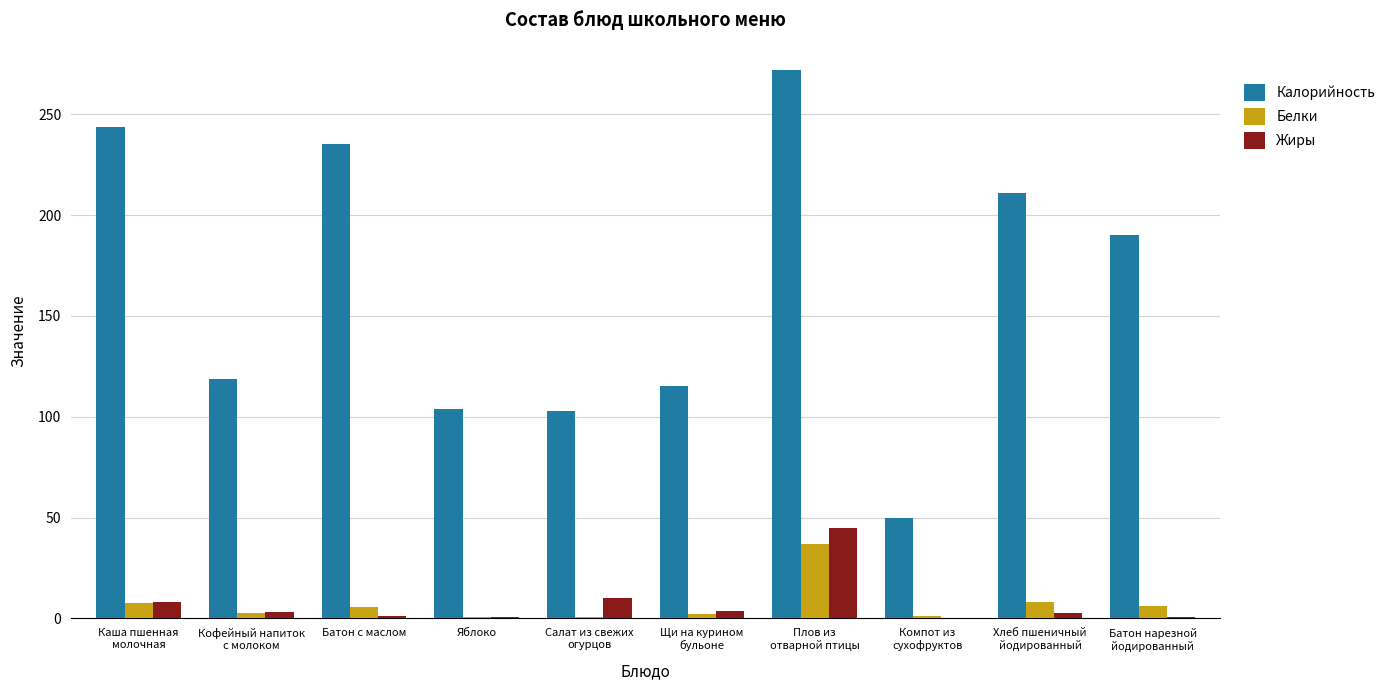

How many groups of bars are there?

10